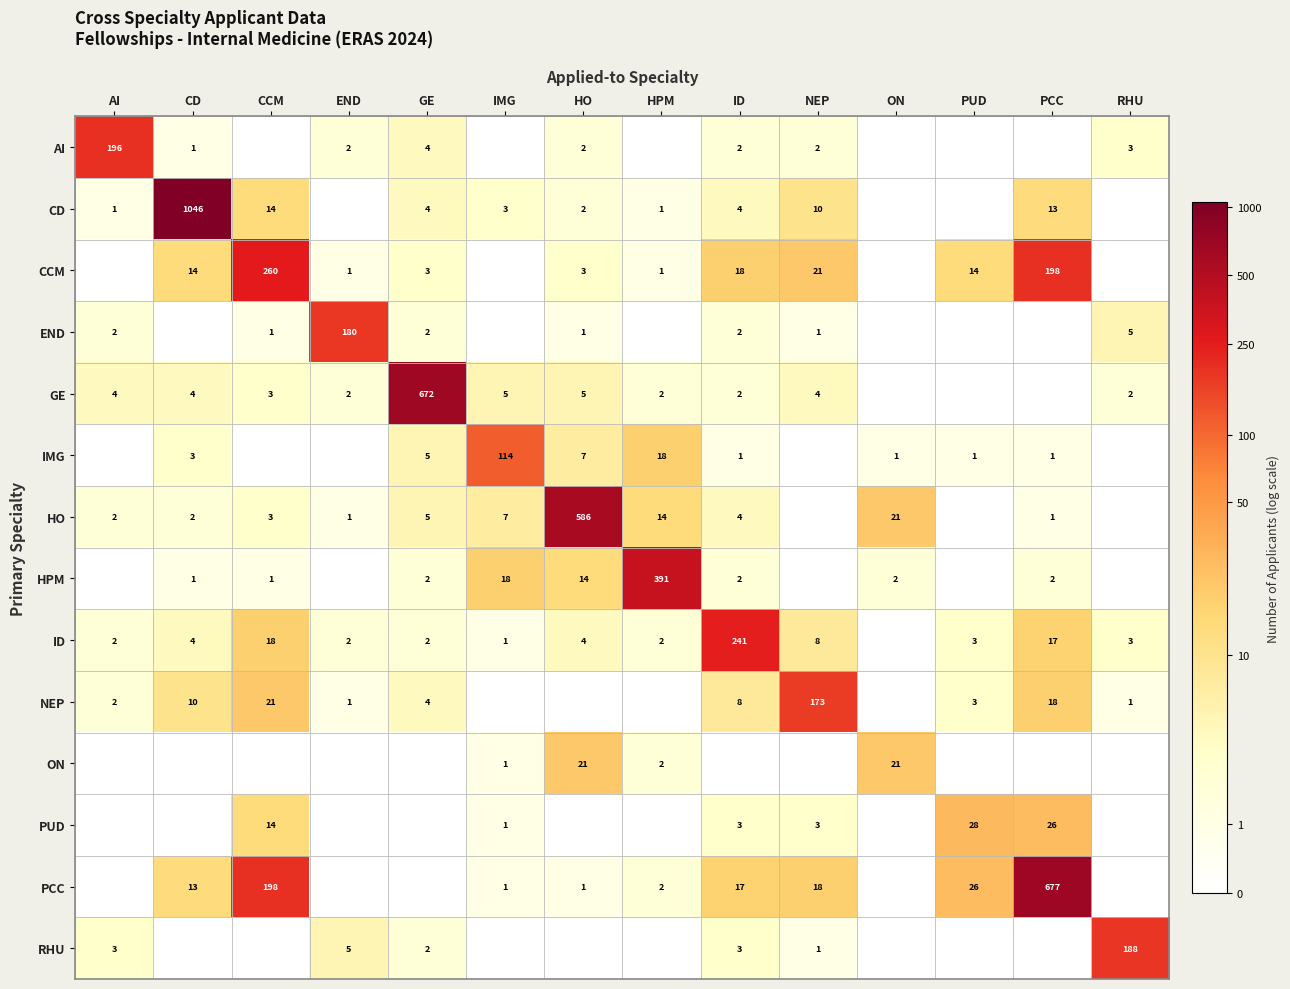

Is the value of CD at AI greater than the value of CCM at CCM?

No